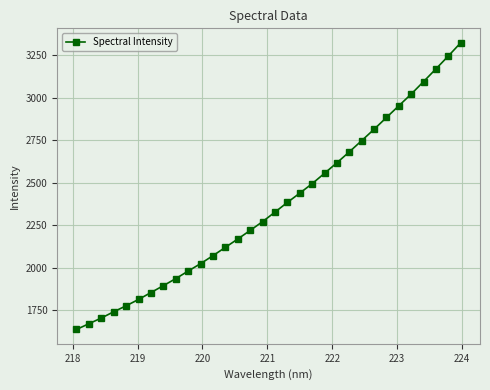

What is the value of the 9th point from the left?

1936.2